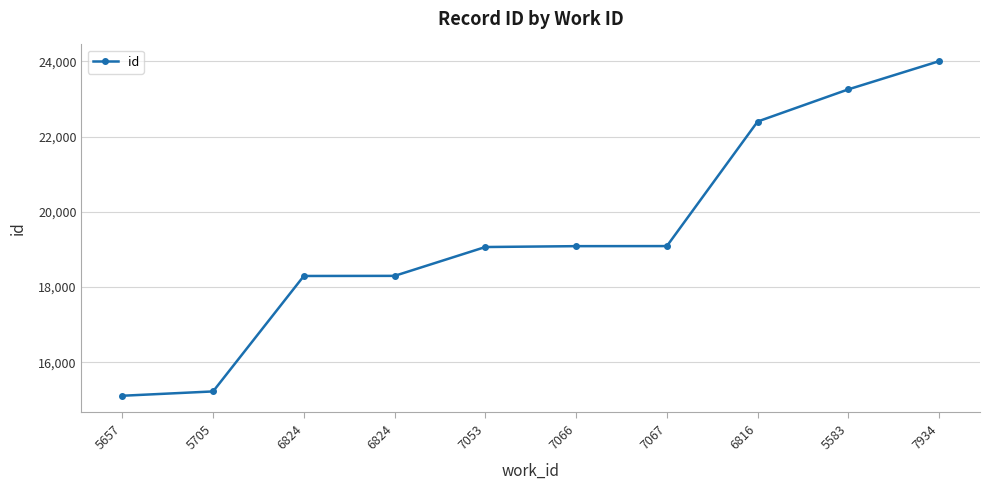

The chart shows a value of 9021 at 7067. True or false?

False